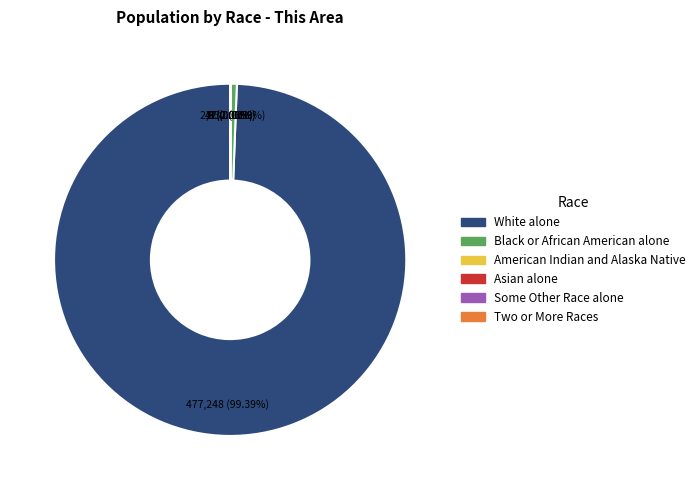

Is there any slice that represents more than half of the pie?

Yes